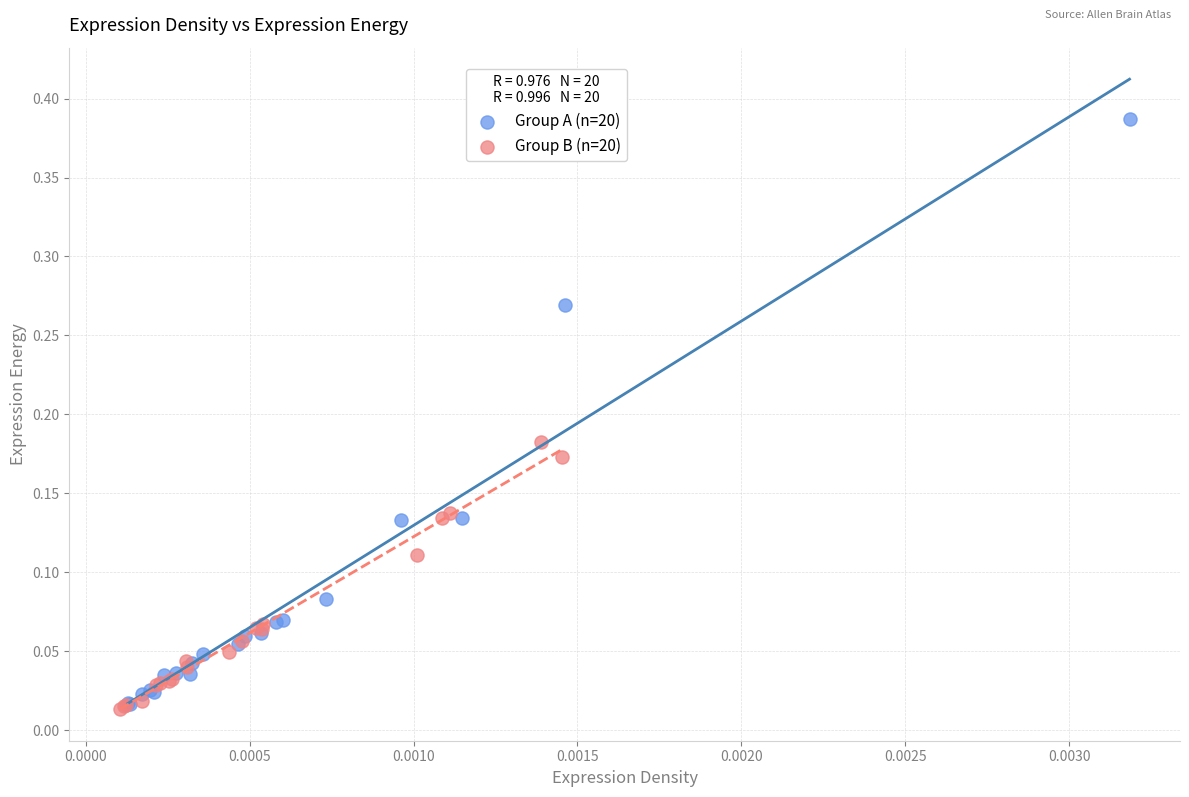

Which series reaches the maximum Y coordinate?

Group A (n=20)